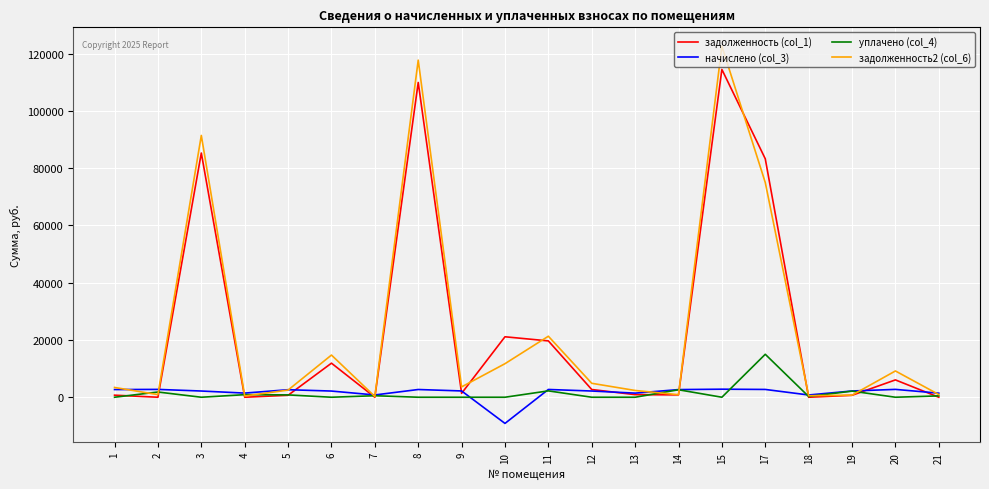

Which series has the widest spread of values?

задолженность2 (col_6)